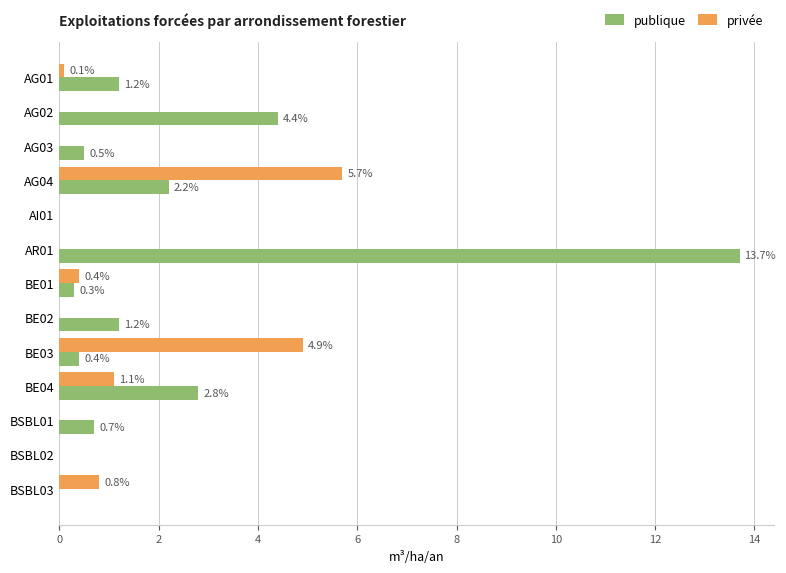

What is the sum of the privée values at BE04 and BSBL03?

1.9